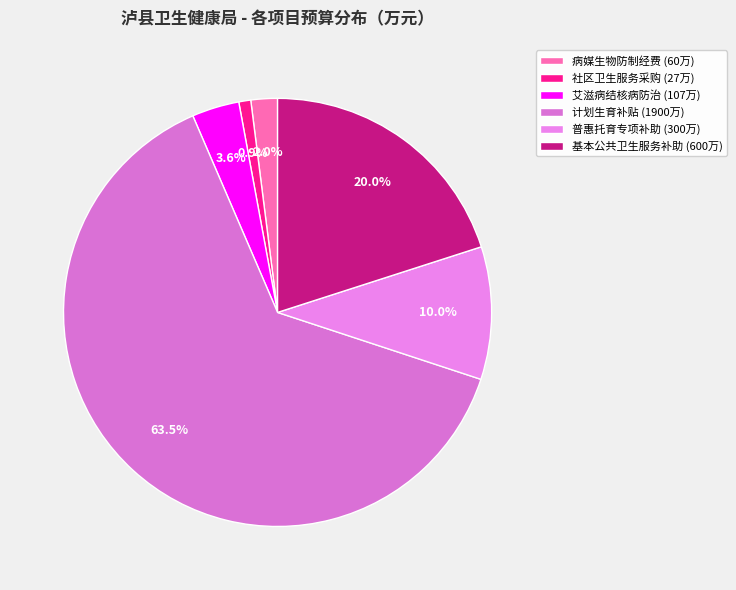

What is the majority slice?

计划生育补贴